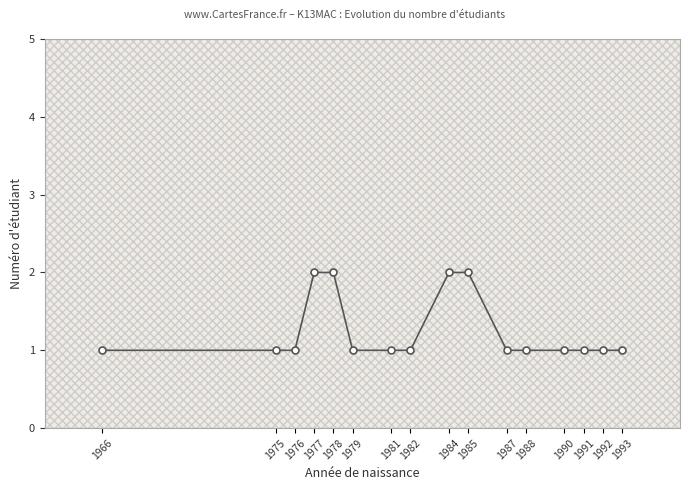

True or false: the data has more than 0 interior local peaks.

False